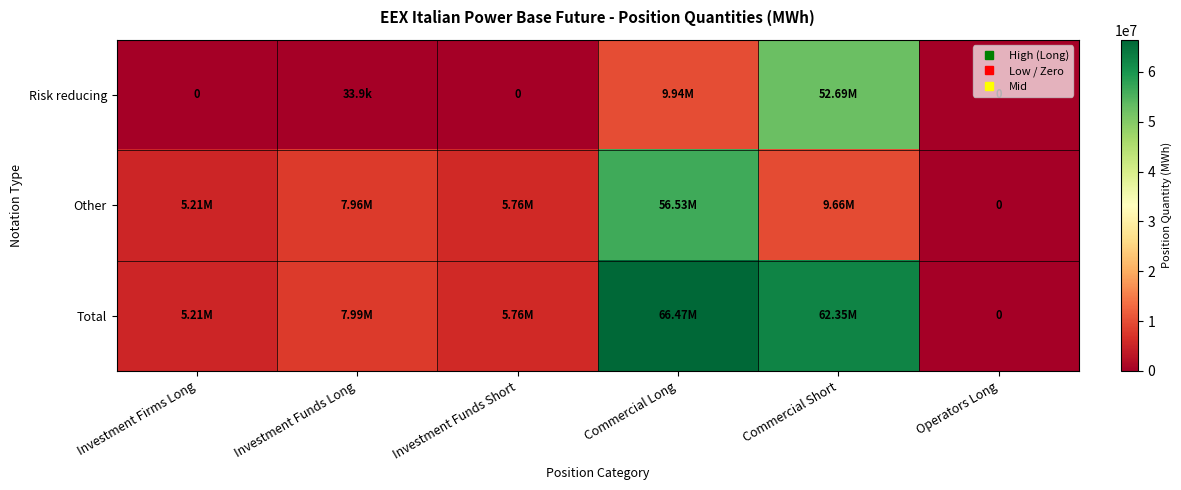

Is it true that Other equals 3997708.3 at Investment Funds Short?

False